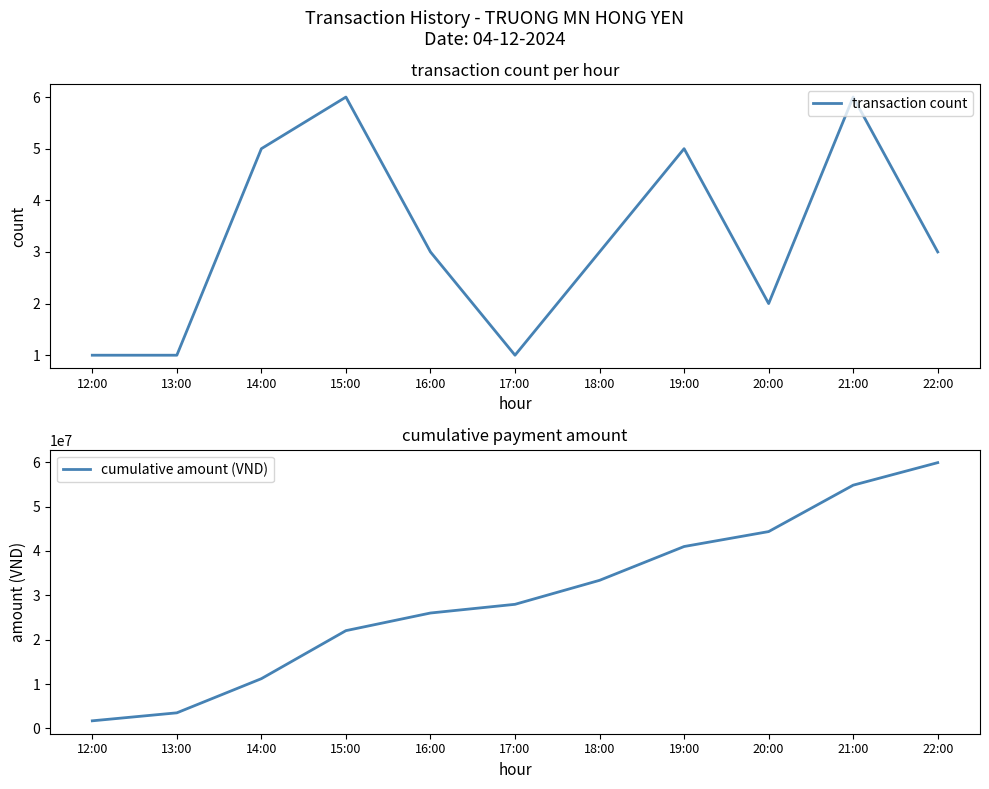

Which category has the lowest value across all series?

12:00